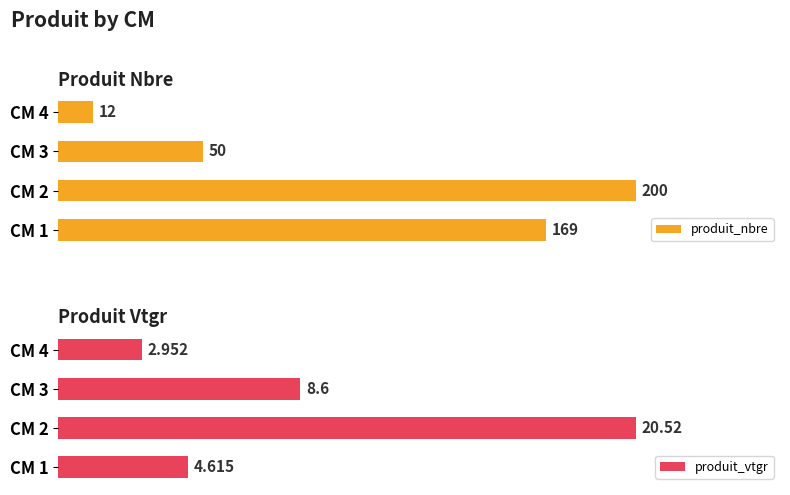

How many values in the produit_nbre series are below 169?

2